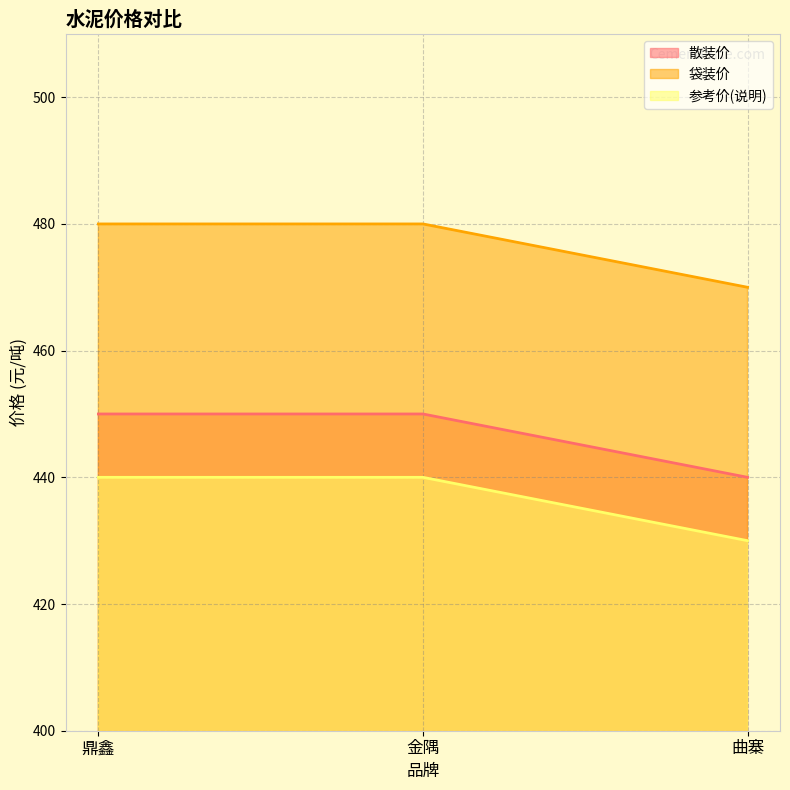

The value of 袋装价 at 鼎鑫 is 480. True or false?

True